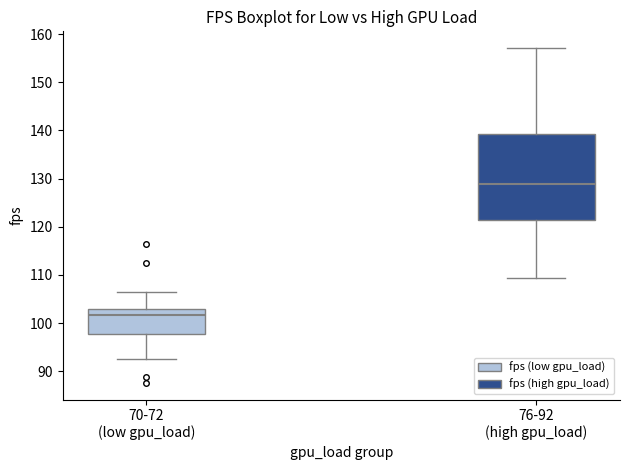

Where does the median line of the box for 76-92 (high gpu_load) sit on the y-axis? The values are not printed on the chart, so give them approximately, as read against the axis.

129